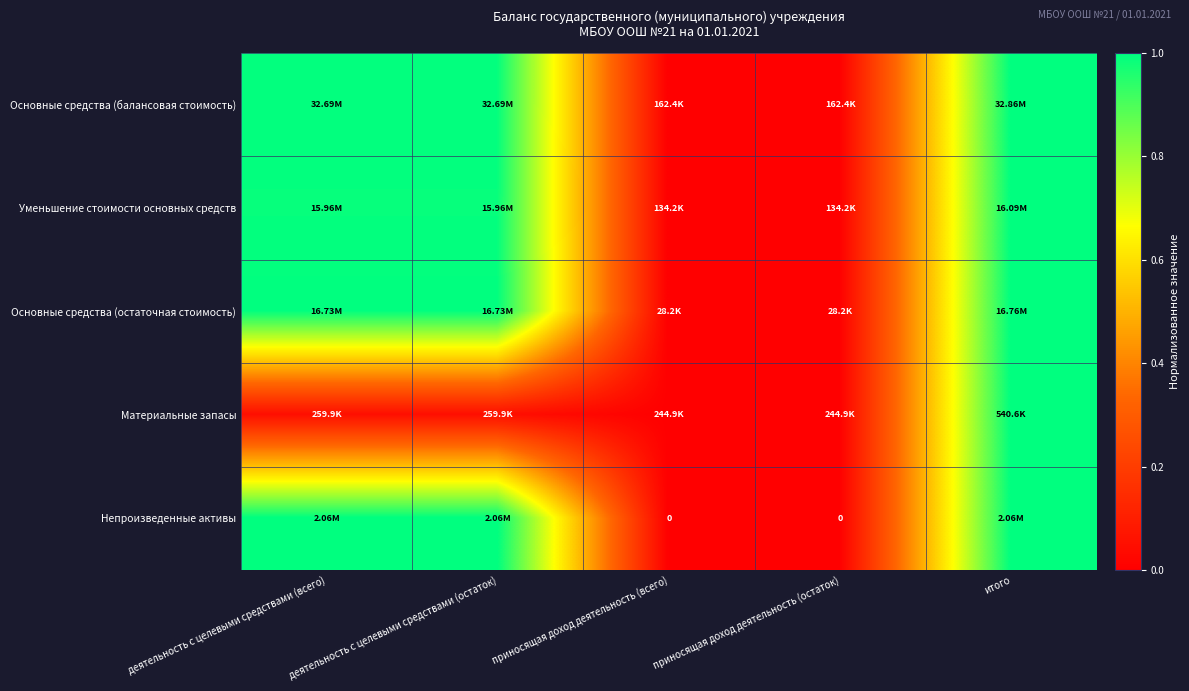

Count the Непроизведенные активы values in the range 0 to 1.

5